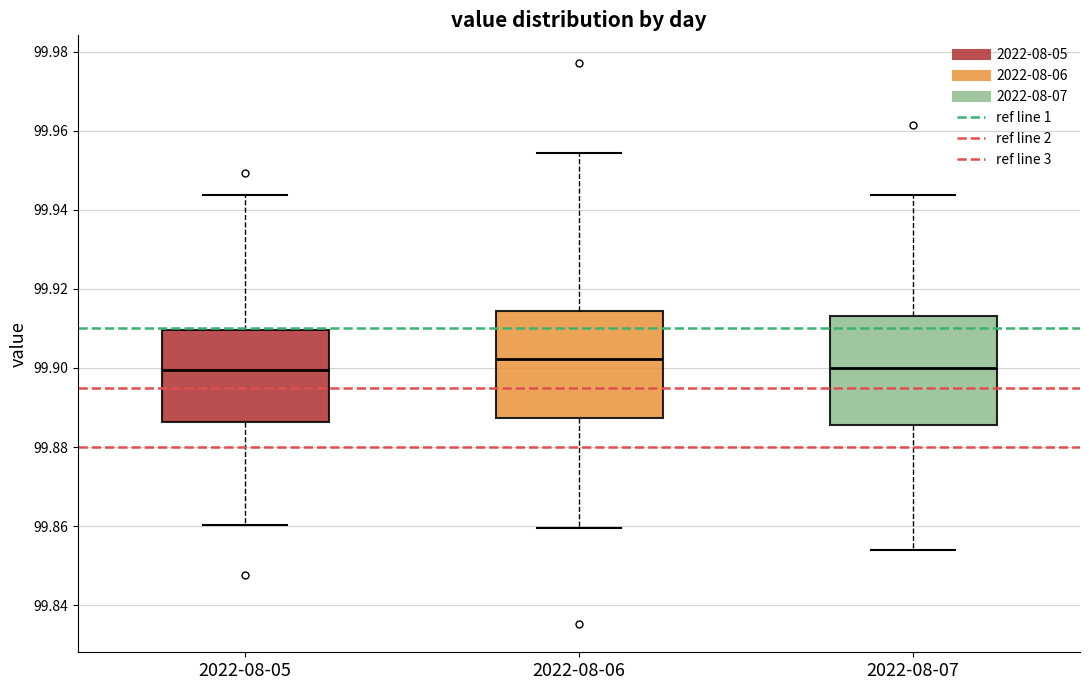

Reading left to right, transcribe this box plot: for each box, give where its median line is, the range the box spans, and where its two whiskers end, as read against the y-axis. The values are not printed on the chart, so give them approximately, as read against the axis.

2022-08-05: median 99.900, box 99.886 to 99.910, whiskers 99.860 to 99.944
2022-08-06: median 99.902, box 99.888 to 99.914, whiskers 99.860 to 99.954
2022-08-07: median 99.900, box 99.886 to 99.914, whiskers 99.854 to 99.944